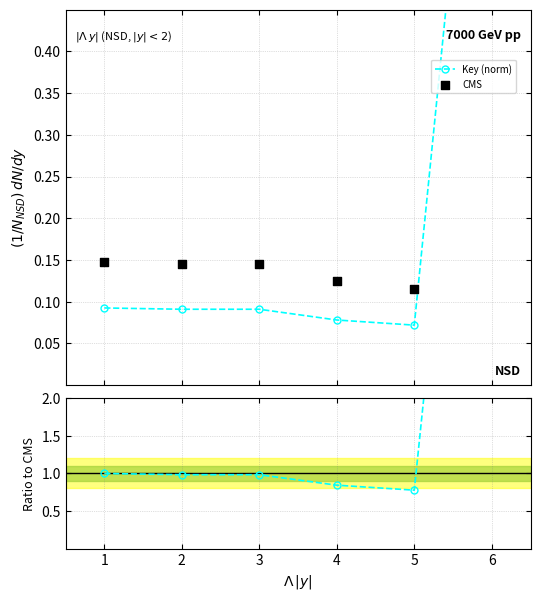

Which series has the largest Y range (max minus min)?

Key ratio